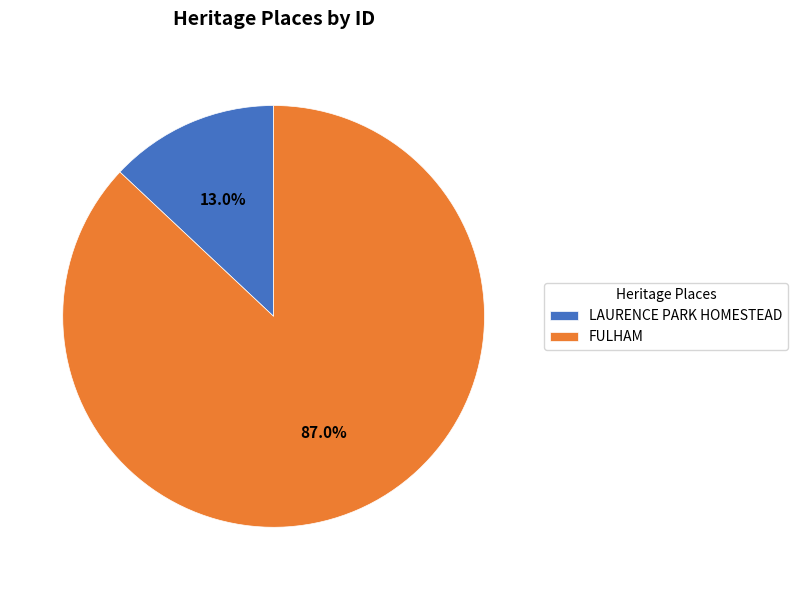

How many slices are in this pie chart?

2